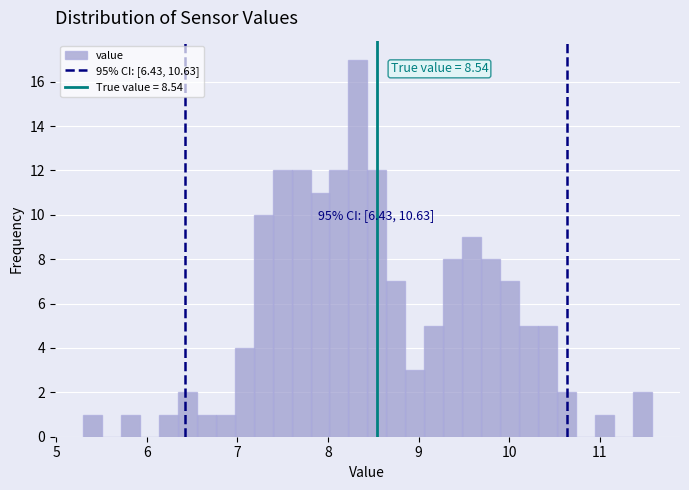

Read against the x-axis, roughly where is the centre of the tallest bar?

8.3